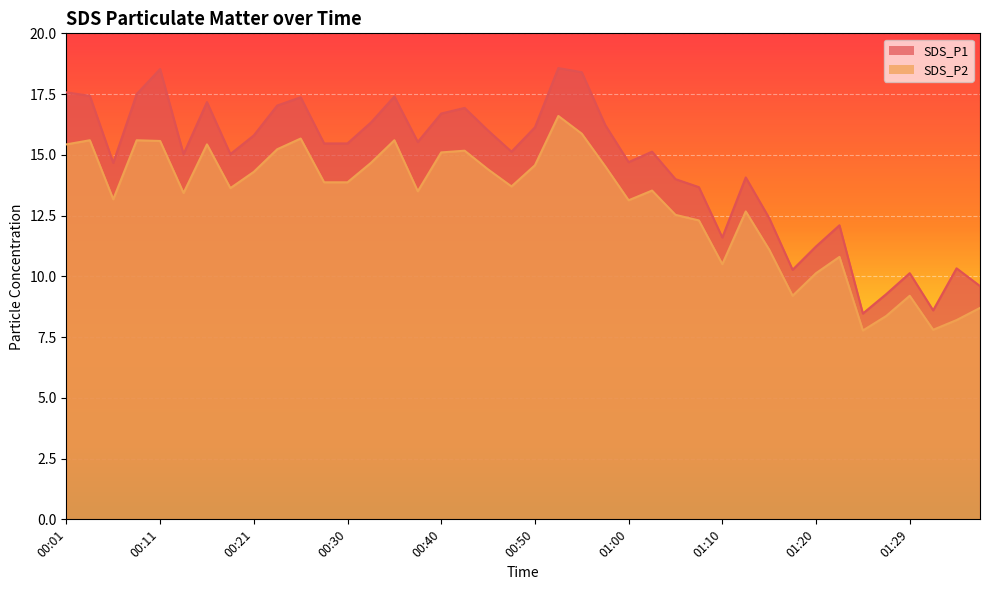

Where is SDS_P2 nearest to the value 12?

01:07